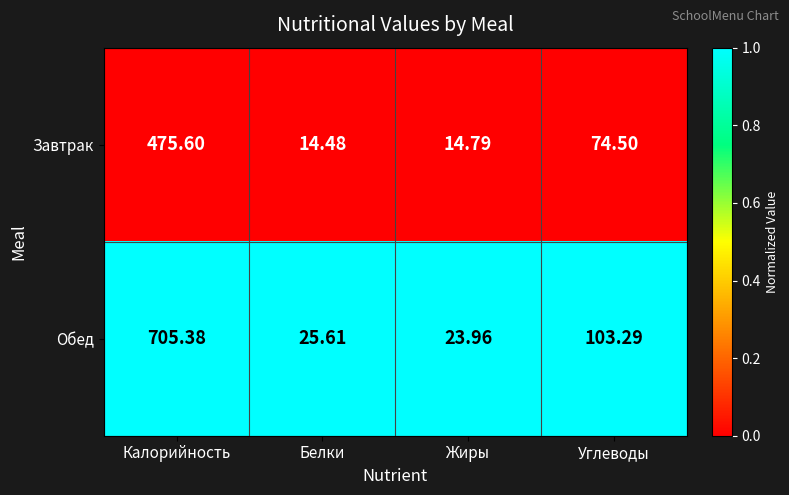

At which category is the sum across all series the highest?

Калорийность